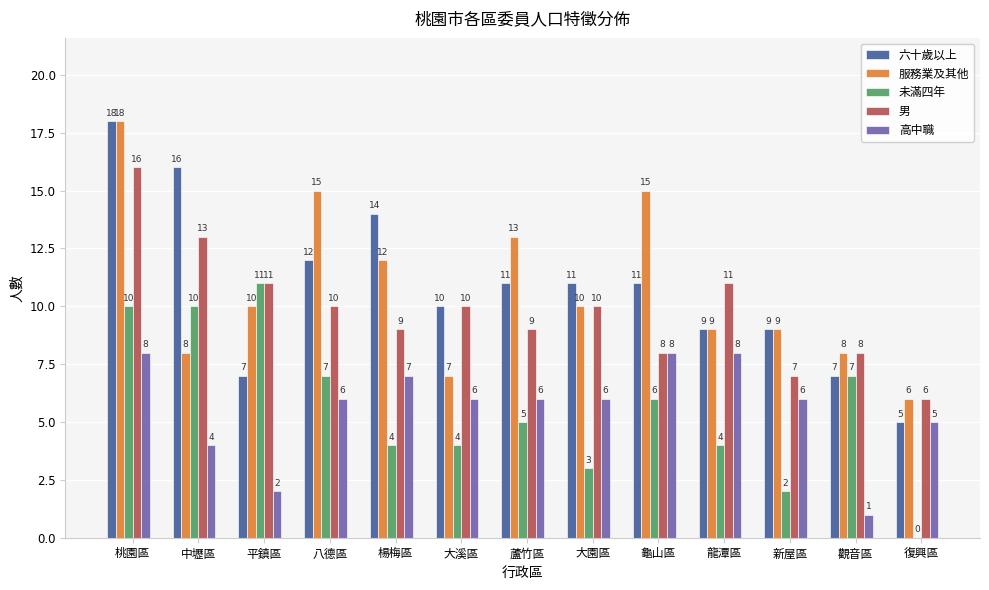

Rank the series by their maximum value, from highest to lowest.

六十歲以上, 服務業及其他, 男, 未滿四年, 高中職